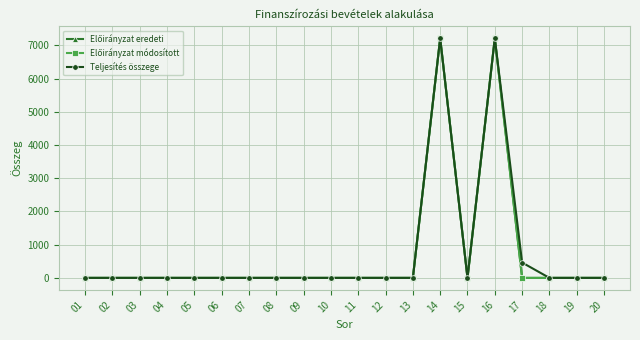

True or false: Előirányzat módosított and Teljesítés összege intersect in this chart.

False